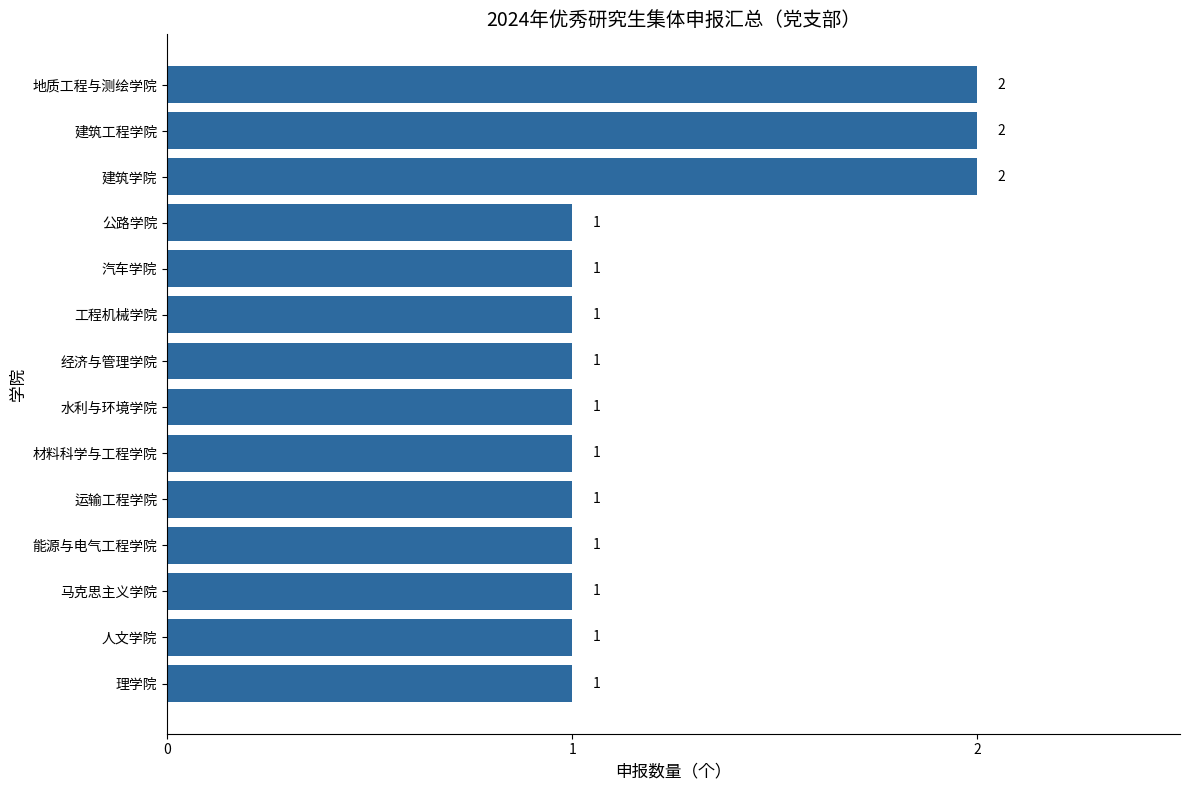

The chart shows a value of 0 at 公路学院. True or false?

False